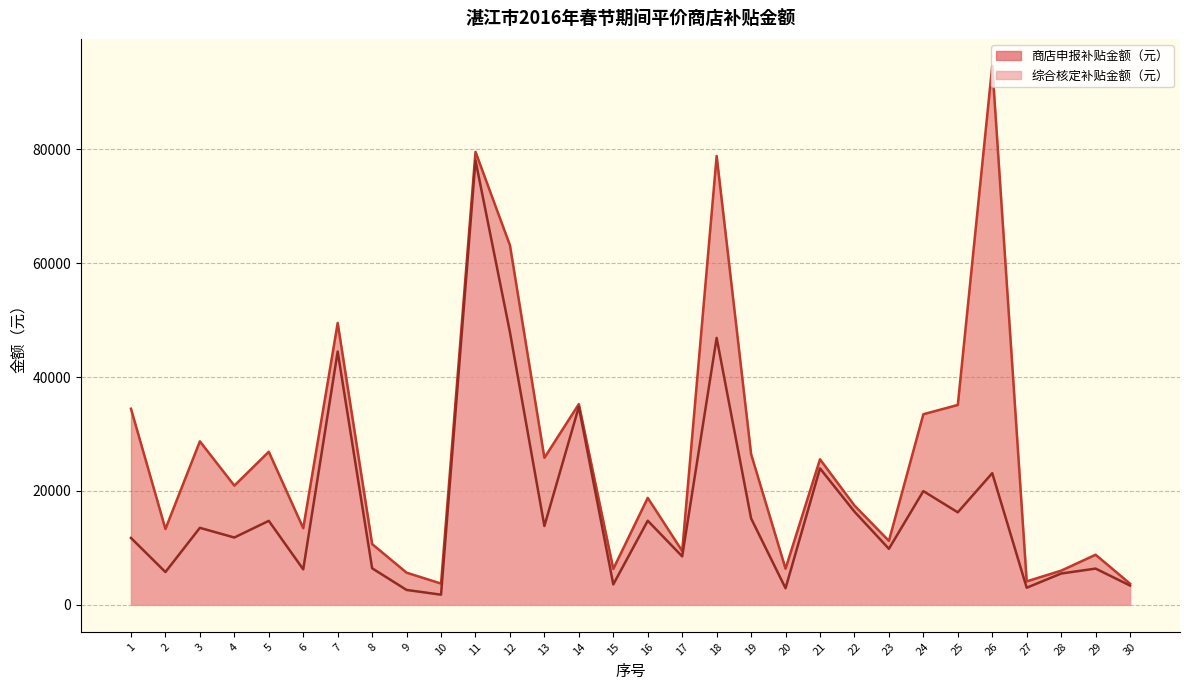

The 综合核定补贴金额（元） series shows 6418.8 at 8. True or false?

True